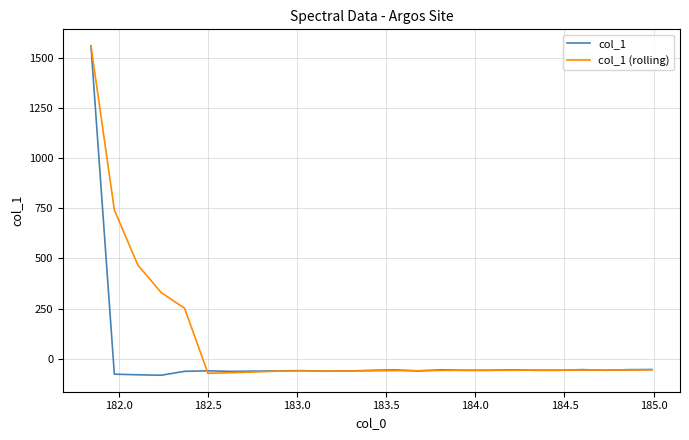

List the series in order of their overall mean, lowest first.

col_1, col_1 (rolling)